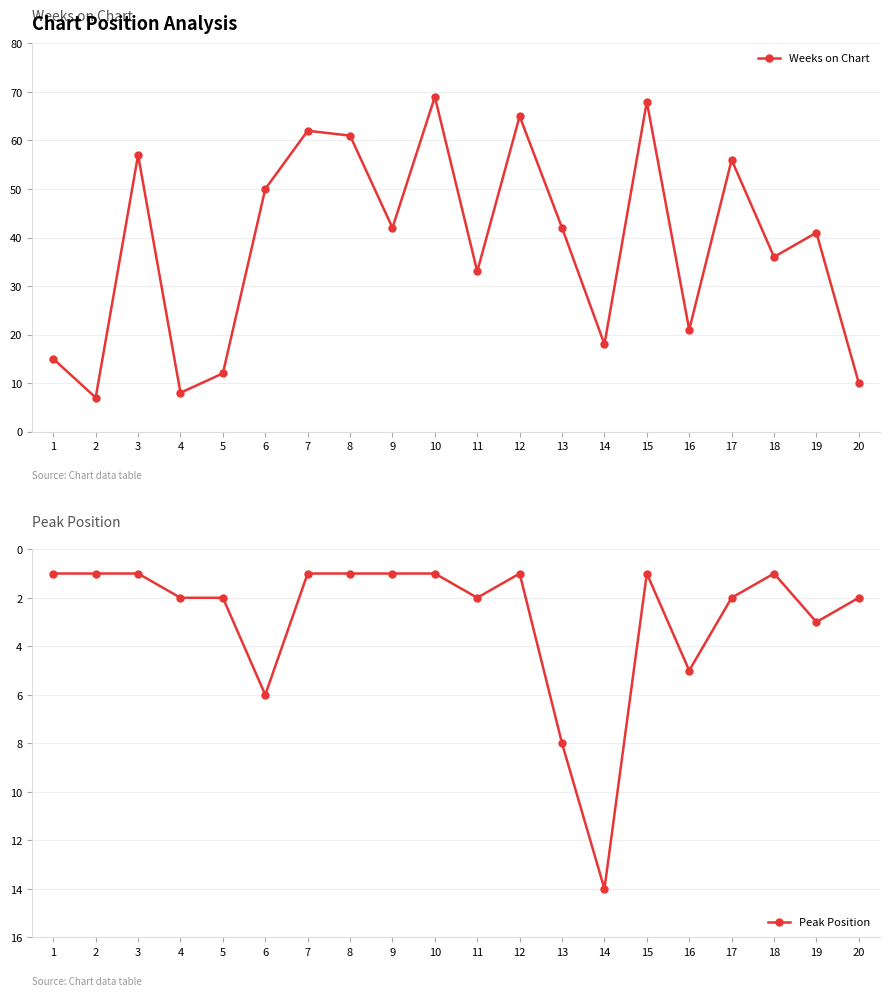

What is the sum of all Peak Position values?

56